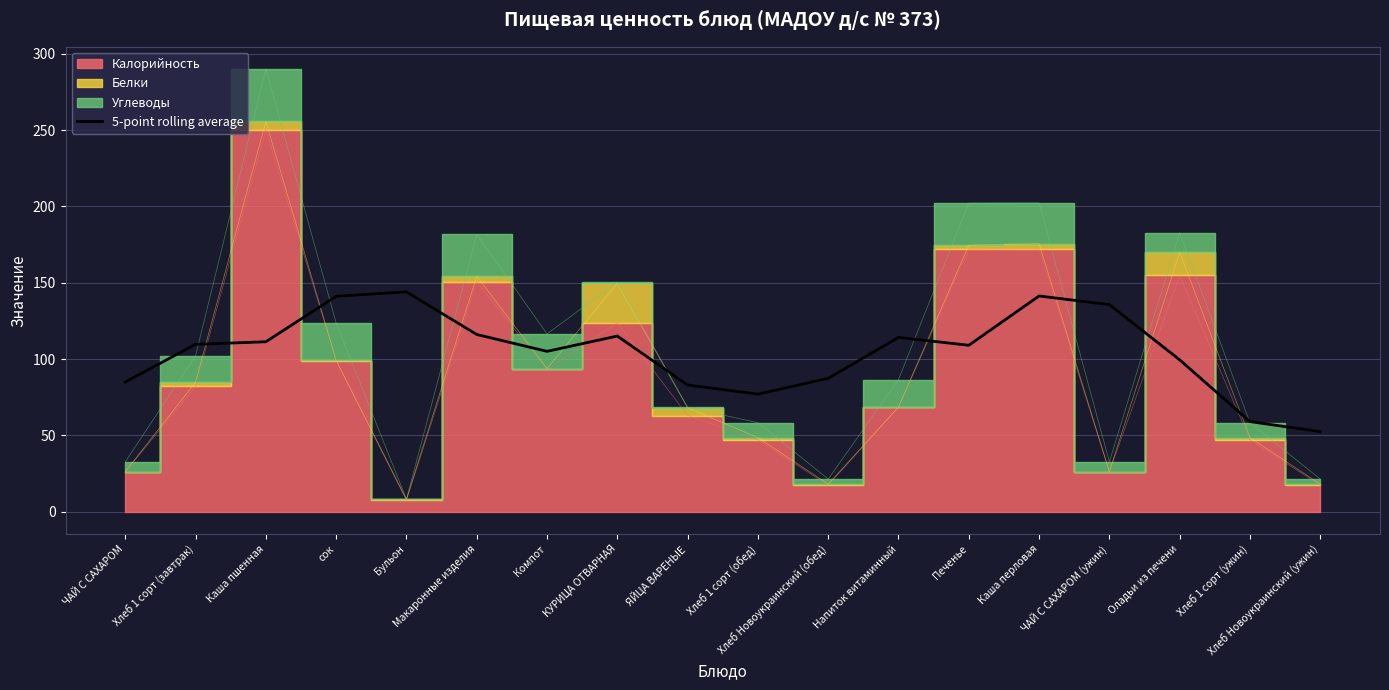

How many lines are shown in the chart?

1